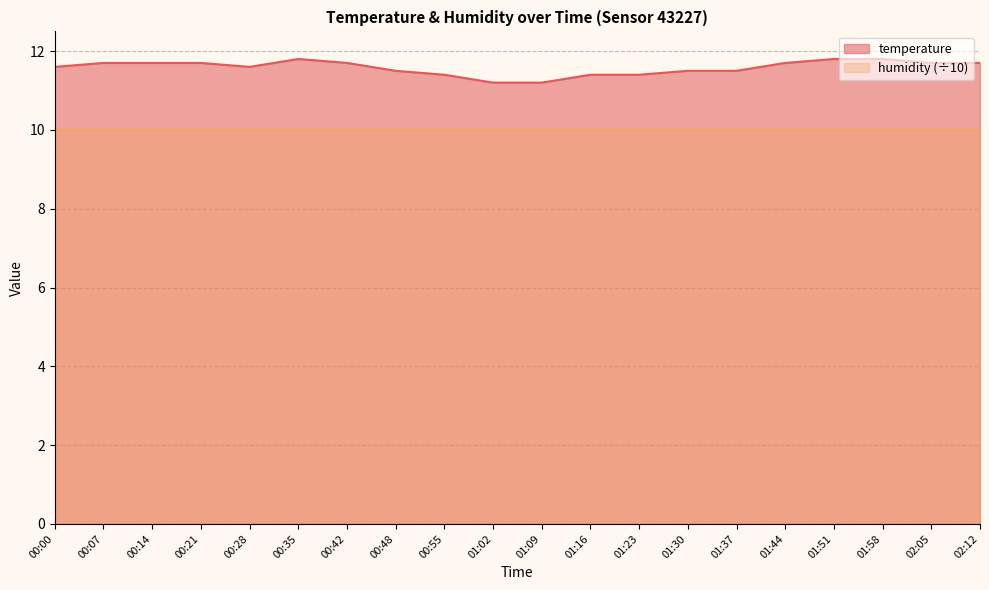

List the labels in order of value, smallest first.

01:02, 01:09, 00:55, 01:16, 01:23, 00:48, 01:30, 01:37, 00:00, 00:28, 00:07, 00:14, 00:21, 00:42, 01:44, 02:05, 02:12, 00:35, 01:51, 01:58